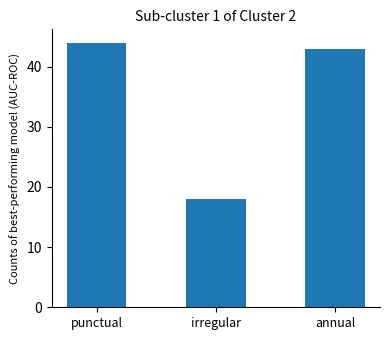

What is the change in value from punctual to irregular?

-26